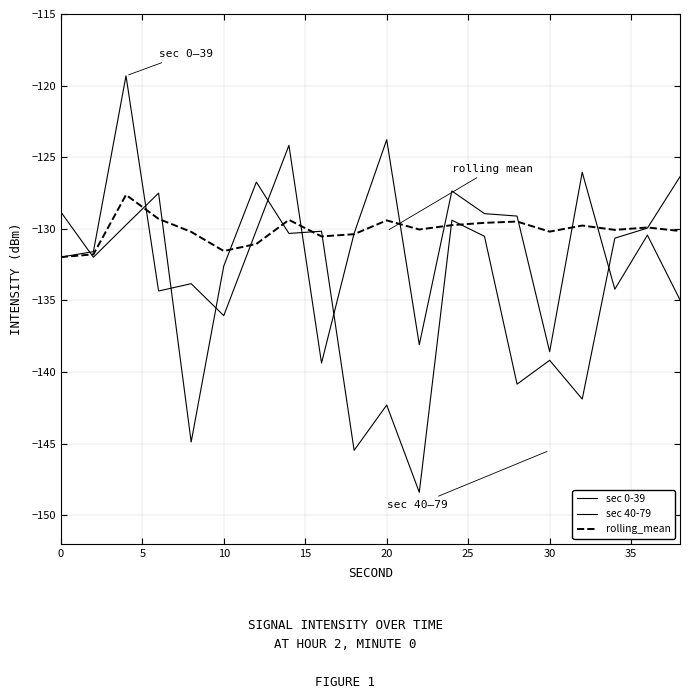

Is this an area chart (filled region under the line)?

No